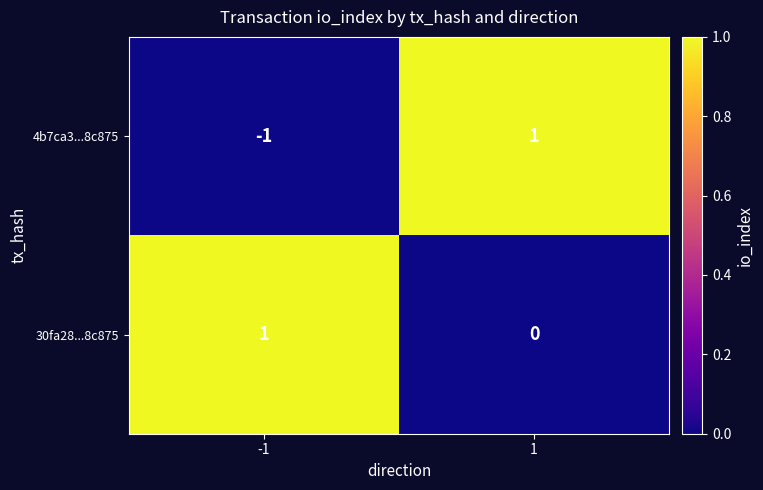

Which series changed the most between -1 and 1?

4b7ca3...8c875